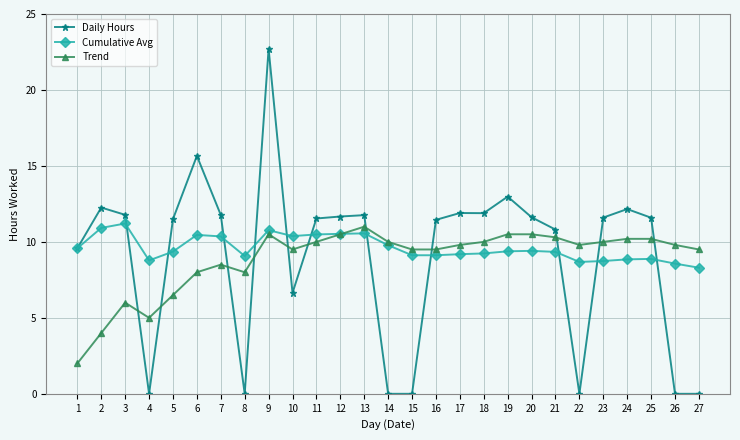

Read the Trend value at 26.

9.8